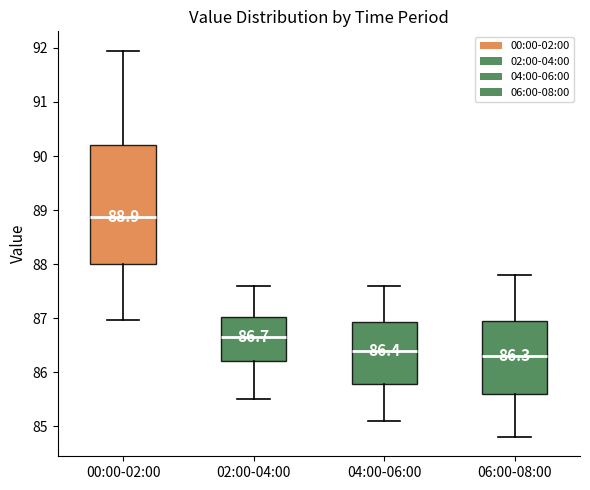

Comparing the boxes themselves (not the whiskers), which one is the tallest?

00:00-02:00